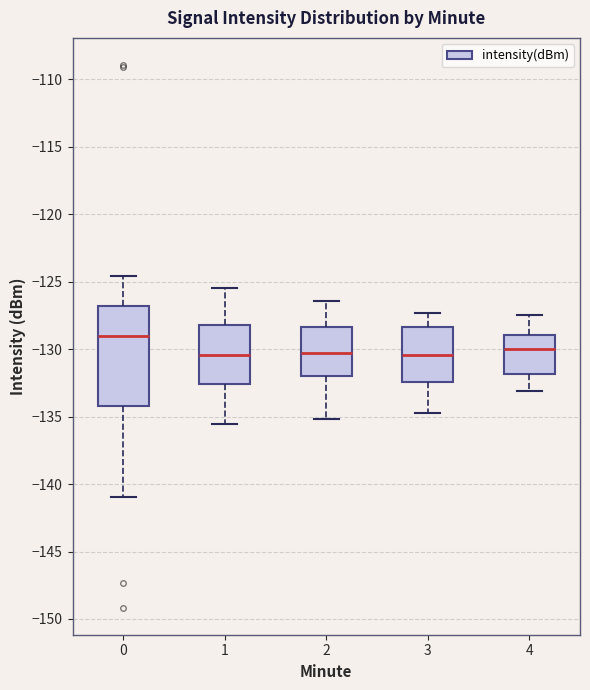

Reading left to right, read every box against the y-axis: the position of its median line, the range the box covers, and the ends of its whiskers. The values are not printed on the chart, so give them approximately, as read against the axis.

0: median -129.0, box -134.0 to -127.0, whiskers -141.0 to -124.5
1: median -130.5, box -132.5 to -128.0, whiskers -135.5 to -125.5
2: median -130.5, box -132.0 to -128.5, whiskers -135.0 to -126.5
3: median -130.5, box -132.5 to -128.5, whiskers -134.5 to -127.5
4: median -130.0, box -132.0 to -129.0, whiskers -133.0 to -127.5